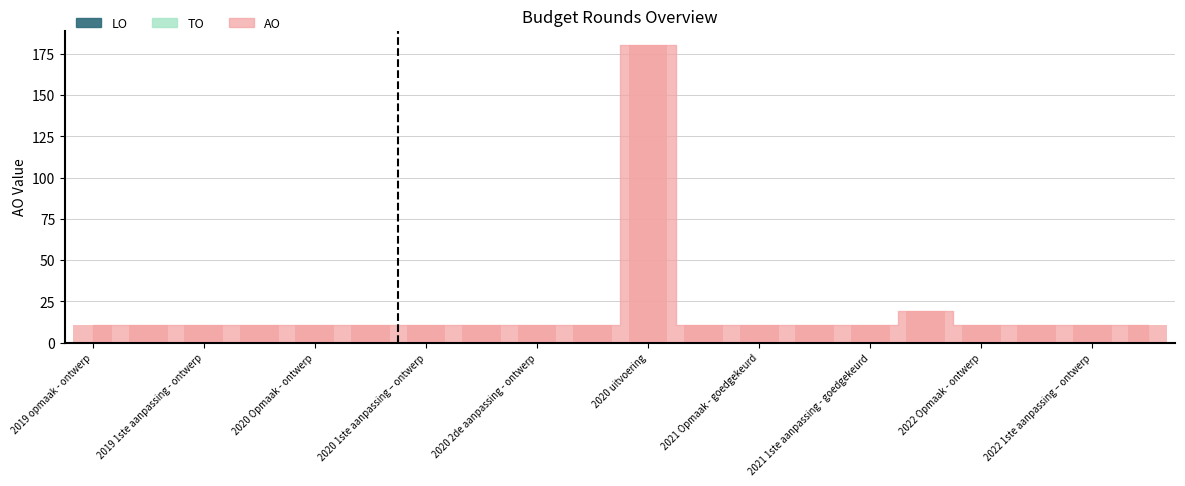

What is the minimum value shown in the chart?

11